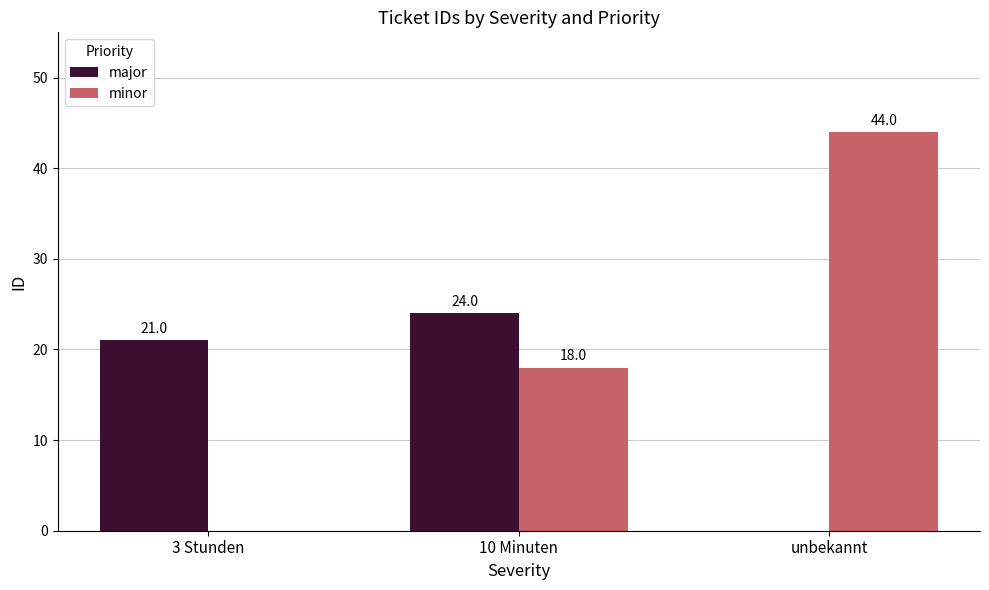

What is the greatest value displayed?

44